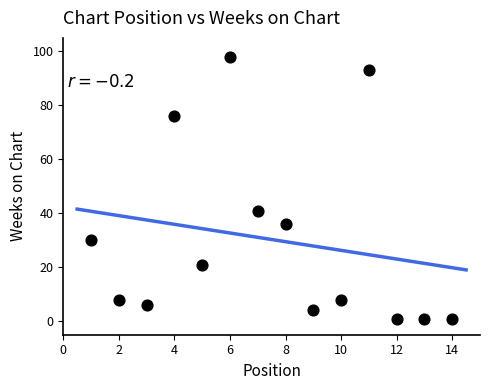

What is the range of Y values (max minus min)?

97